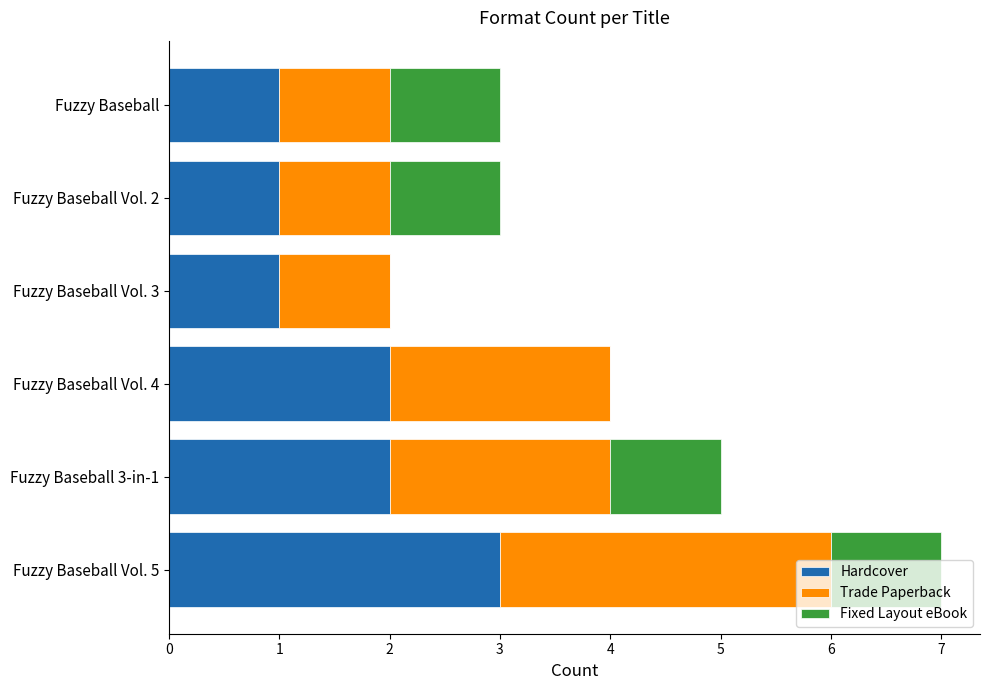

Count the number of categories in the chart.

6